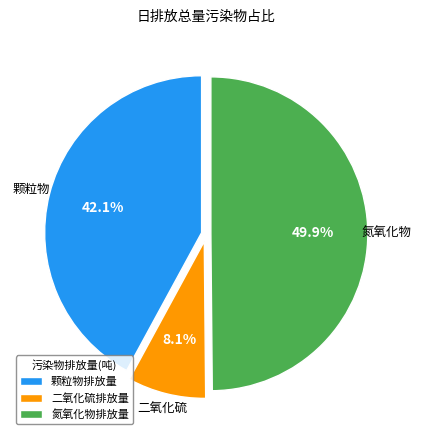

What portion of the pie excludes 二氧化硫?

91.9%